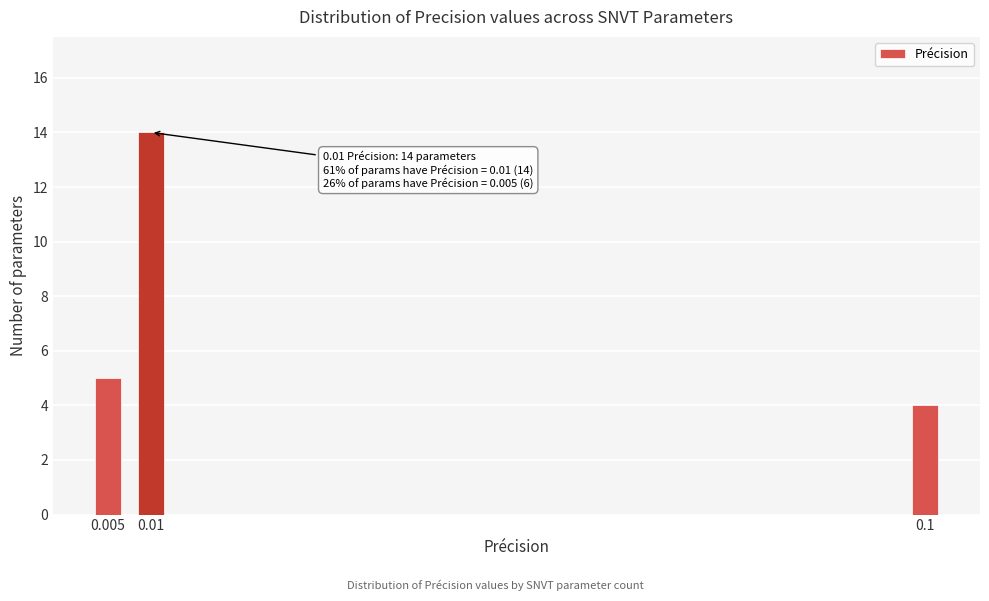

Reading right to left, extract all data points from this chart.

4	14	5